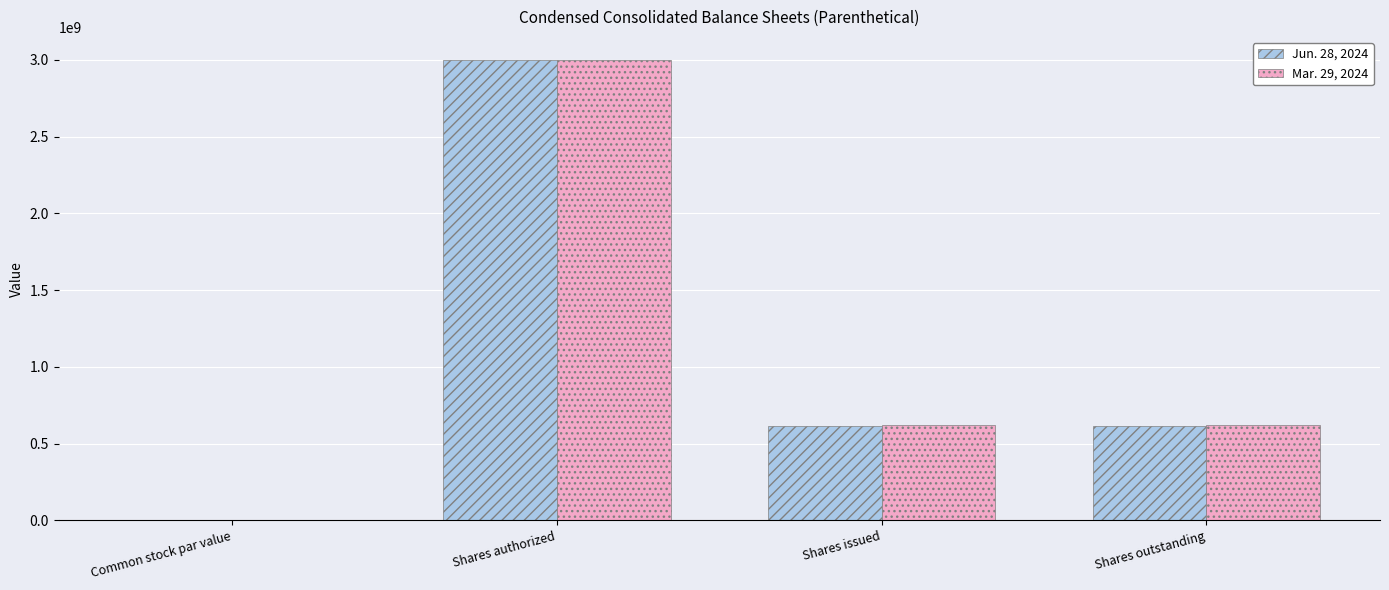

Where does the Jun. 28, 2024 series first go above 615000000?

Shares authorized